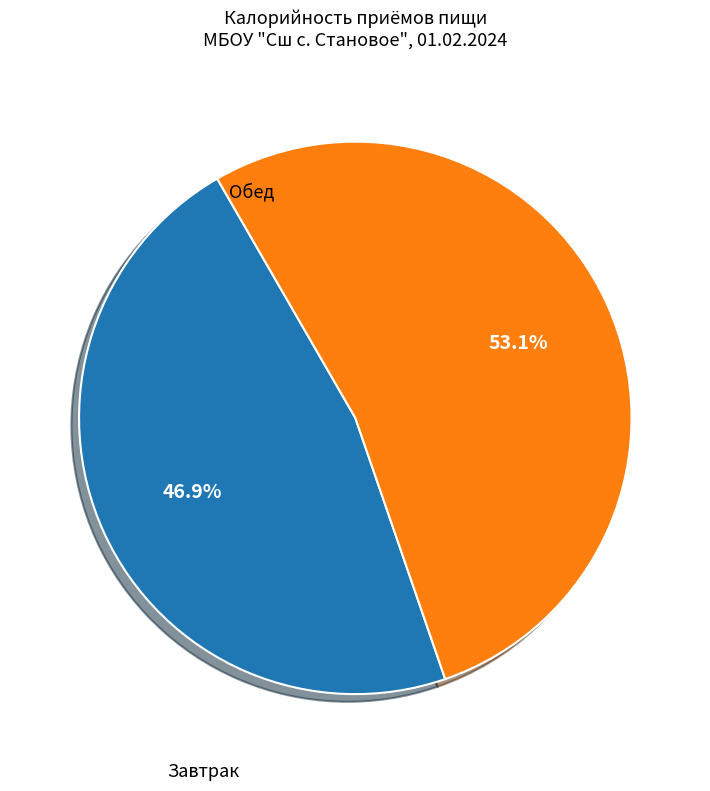

Count the number of slices in the pie.

2